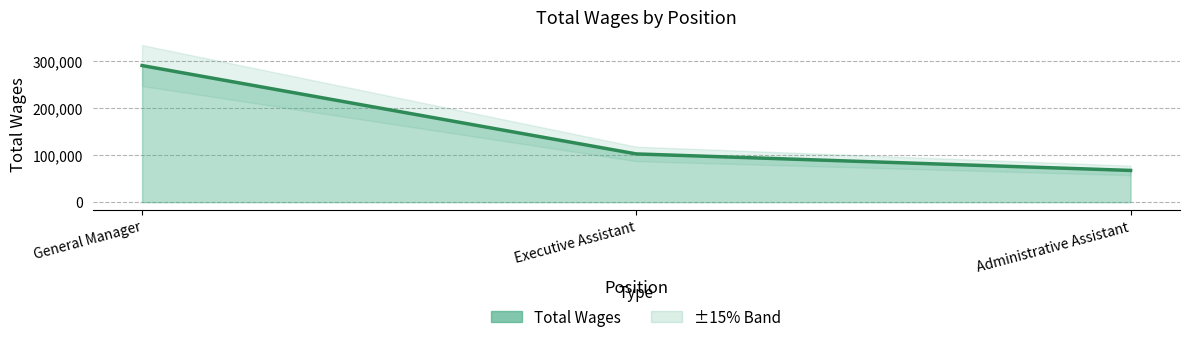

List the labels in order of value, largest first.

General Manager, Executive Assistant, Administrative Assistant